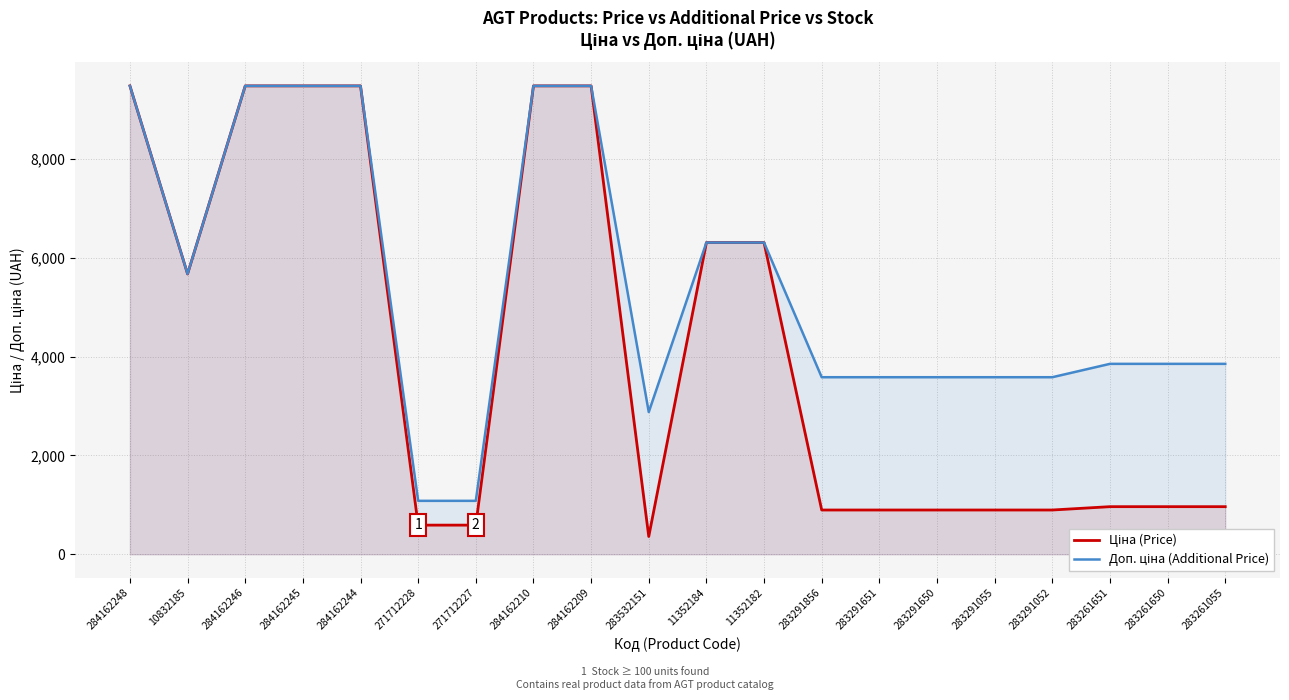

Where is the first local minimum for Доп. ціна (Additional Price)?

10832185